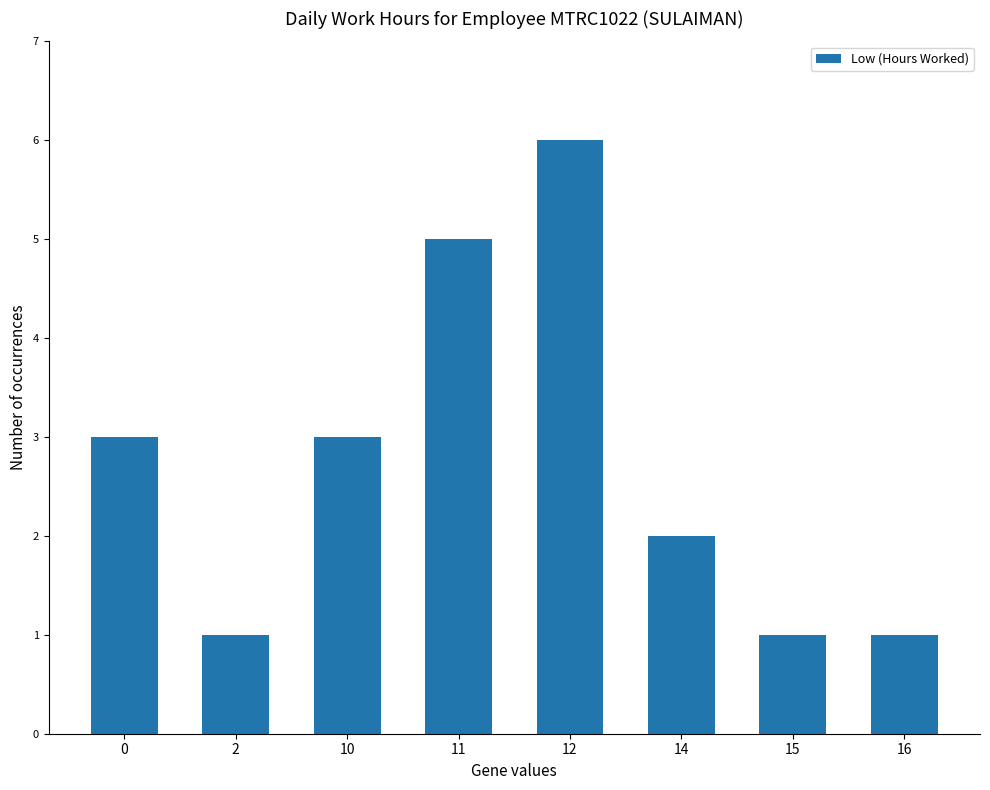

True or false: the data shows 1 at 16.

True